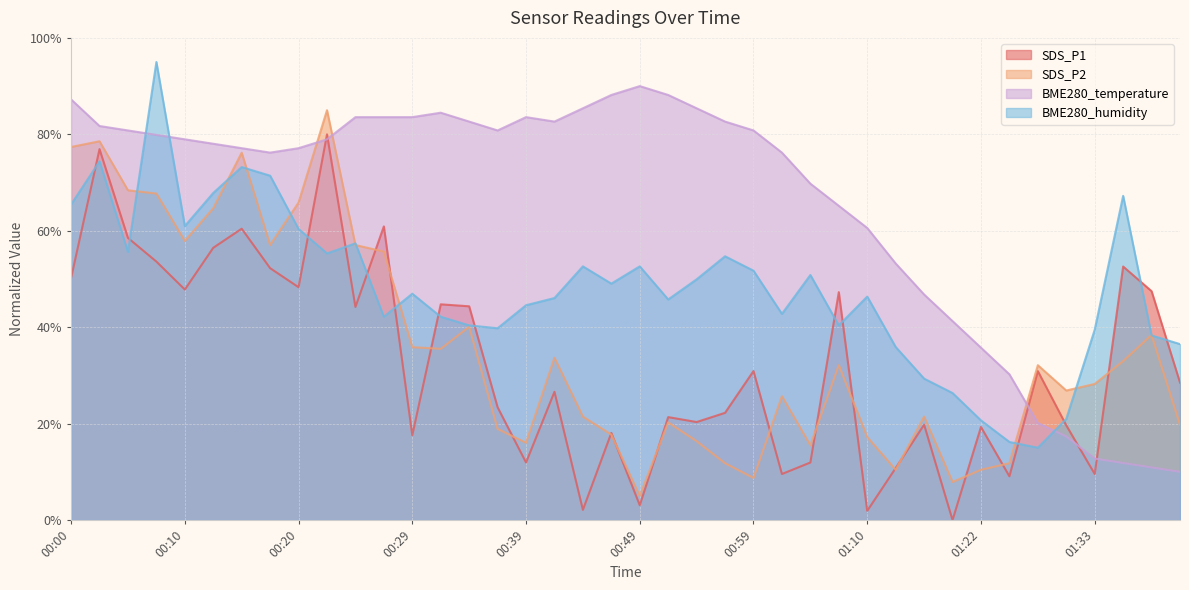

What is the lowest value of the BME280_humidity series?

15.0